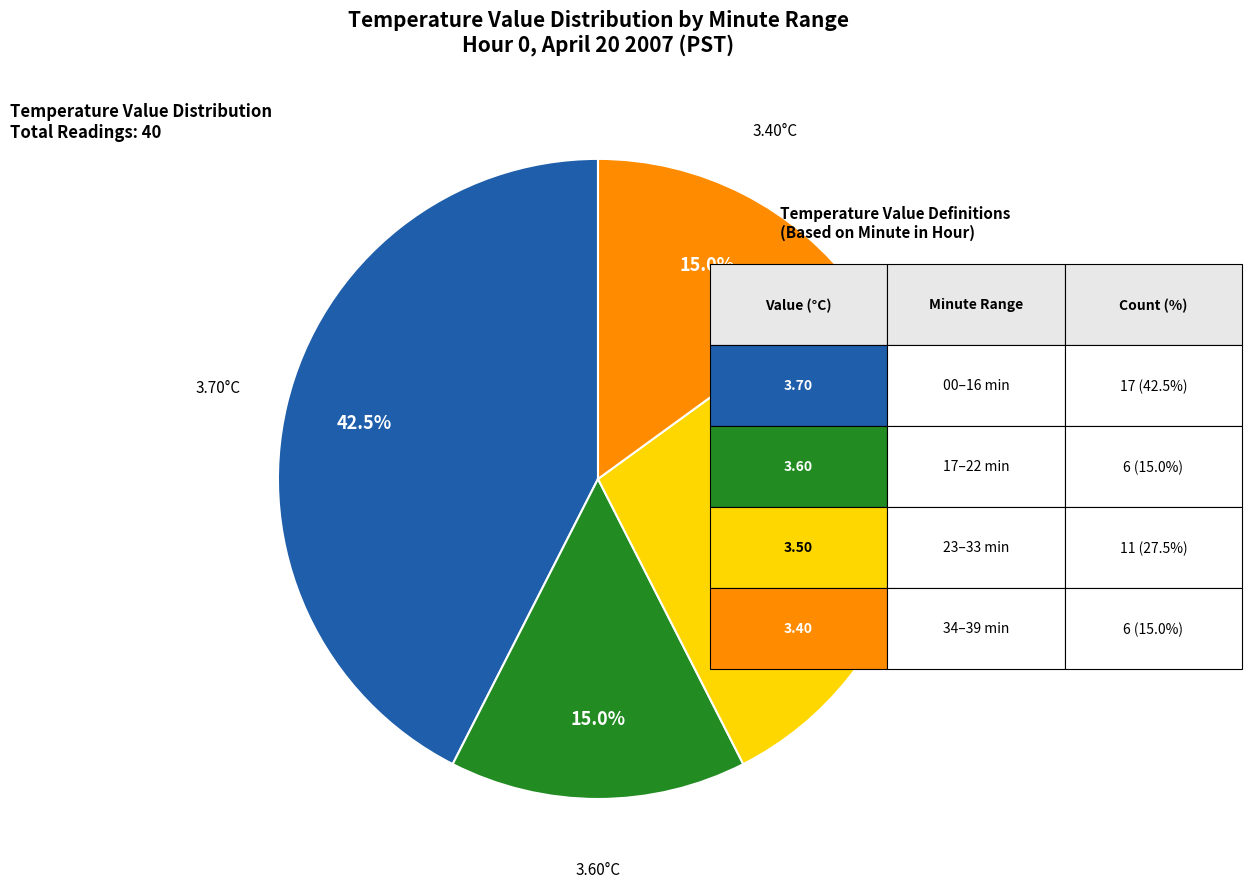

To the nearest percent, what is the average slice percentage?

25%